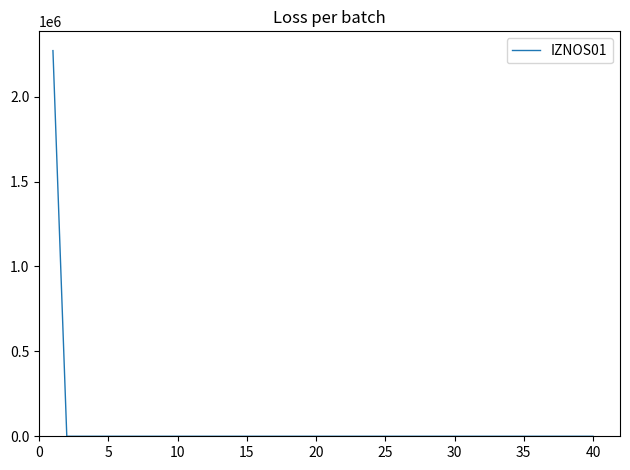

What is the difference between the maximum and minimum values?

2271103.6